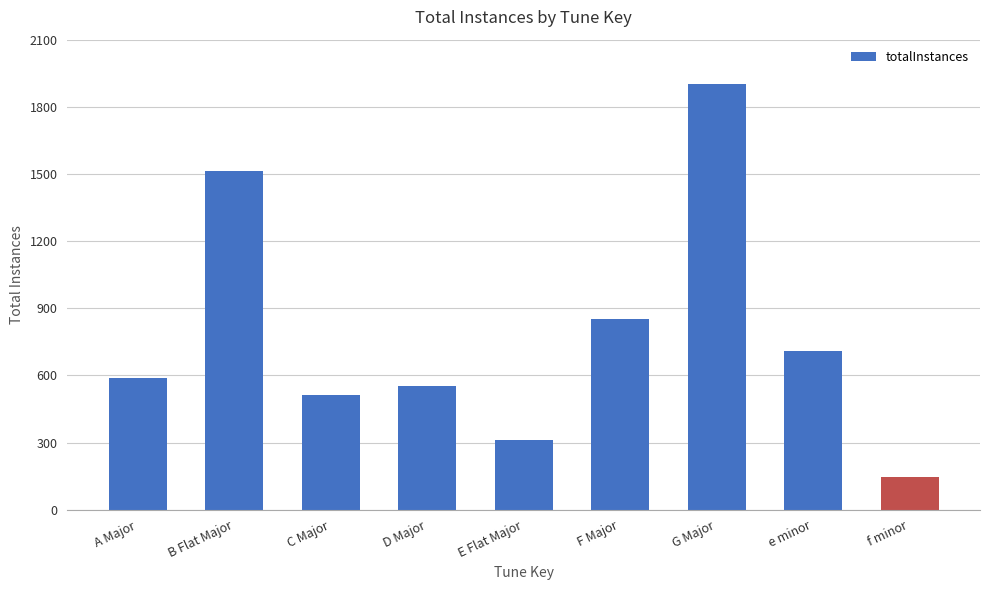

List the labels in order of value, largest first.

G Major, B Flat Major, F Major, e minor, A Major, D Major, C Major, E Flat Major, f minor